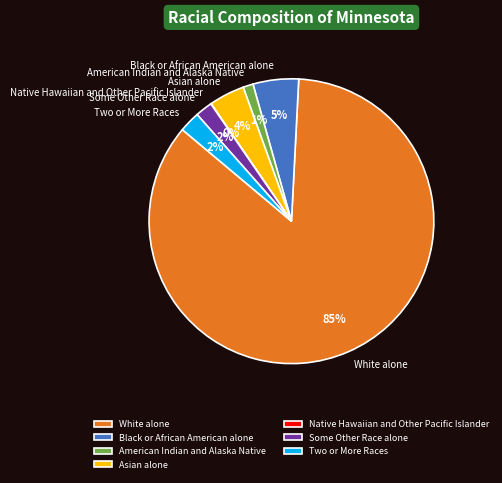

To the nearest percent, what percentage of the pie is Some Other Race alone?

2%